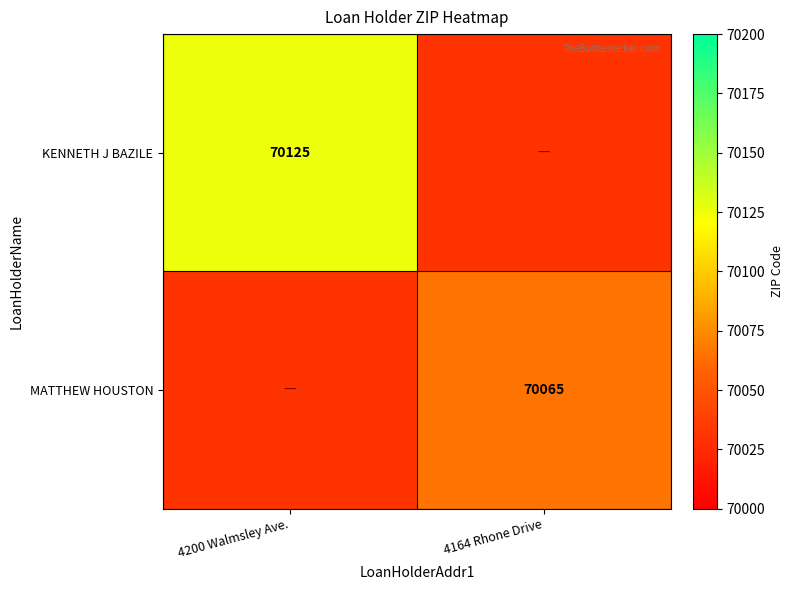

Is the value of KENNETH J BAZILE at 4200 Walmsley Ave. greater than the value of MATTHEW HOUSTON at 4164 Rhone Drive?

Yes